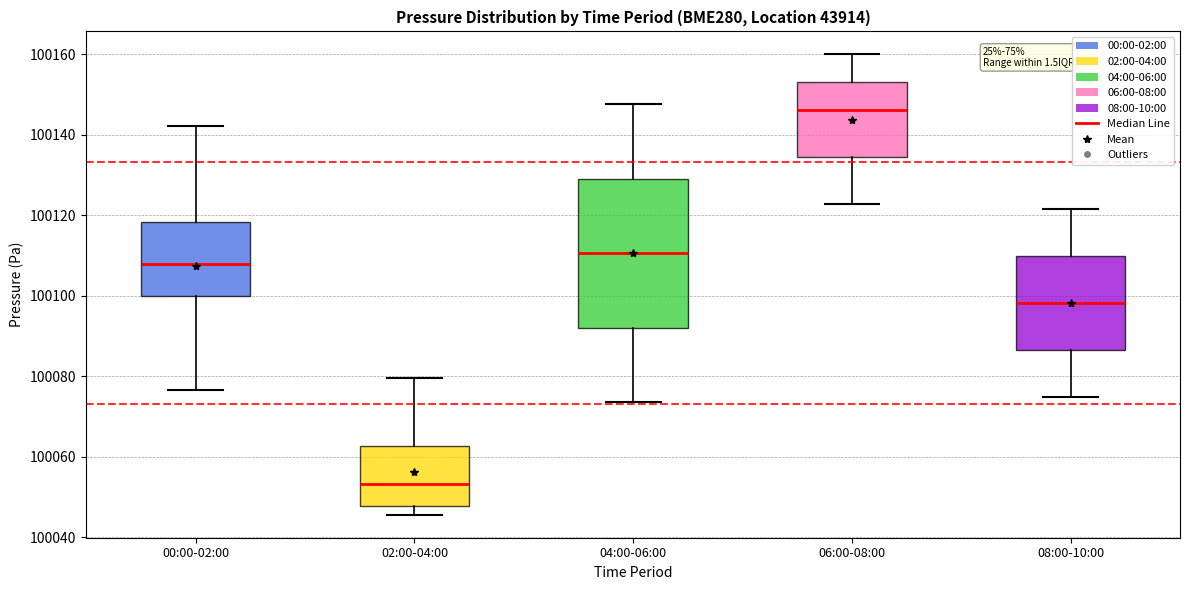

Reading left to right, read every box against the y-axis: the position of its median line, the range the box covers, and the ends of its whiskers. The values are not printed on the chart, so give them approximately, as read against the axis.

00:00-02:00: median 100108, box 100100 to 100118, whiskers 100076 to 100142
02:00-04:00: median 100054, box 100048 to 100062, whiskers 100046 to 100080
04:00-06:00: median 100110, box 100092 to 100130, whiskers 100074 to 100148
06:00-08:00: median 100146, box 100134 to 100154, whiskers 100122 to 100160
08:00-10:00: median 100098, box 100086 to 100110, whiskers 100074 to 100122